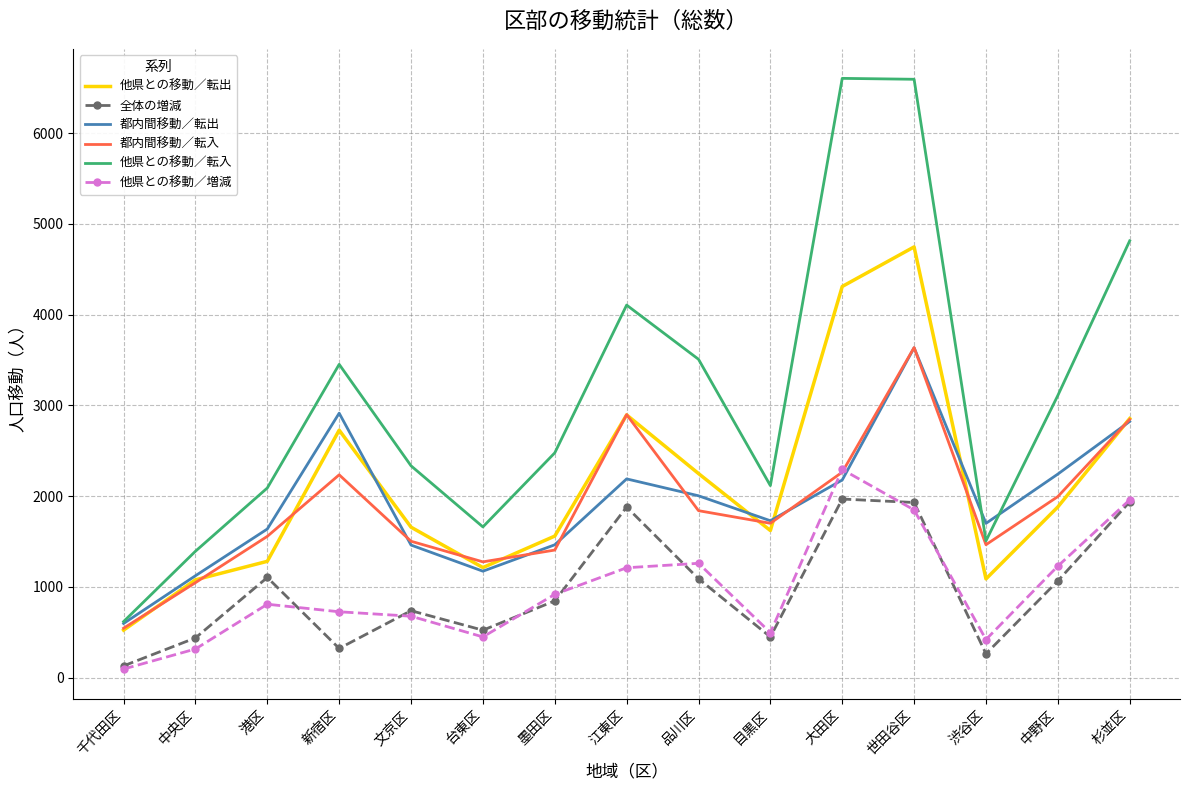

True or false: 全体の増減 and 他県との移動／転出 intersect in this chart.

False